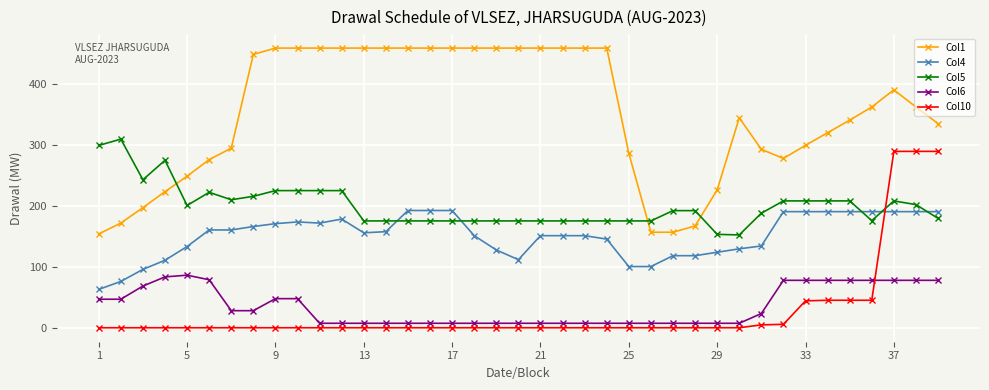

What is the average value of the Col6 series?

34.7